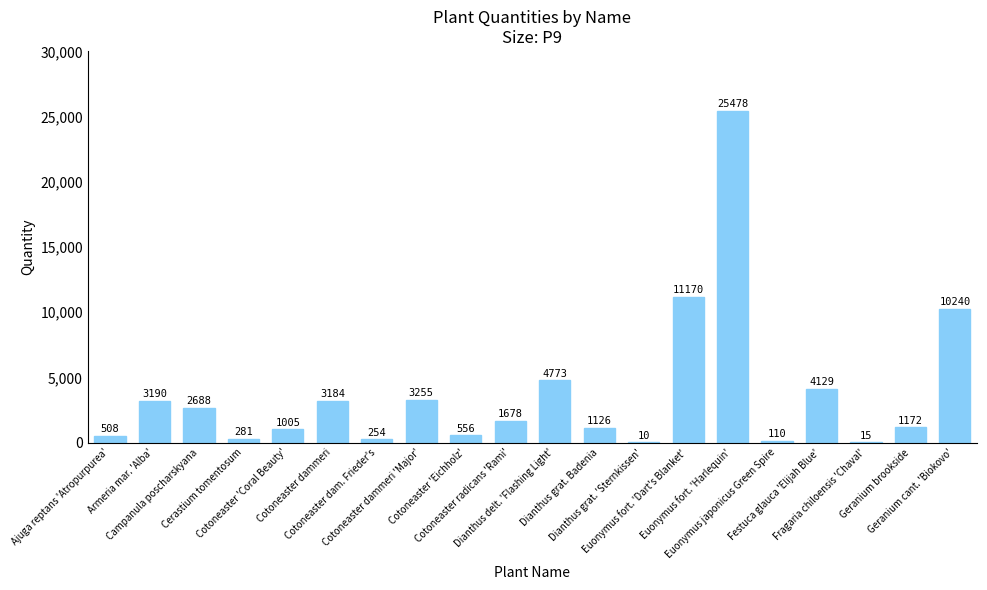

What is the sum of all values?

74822